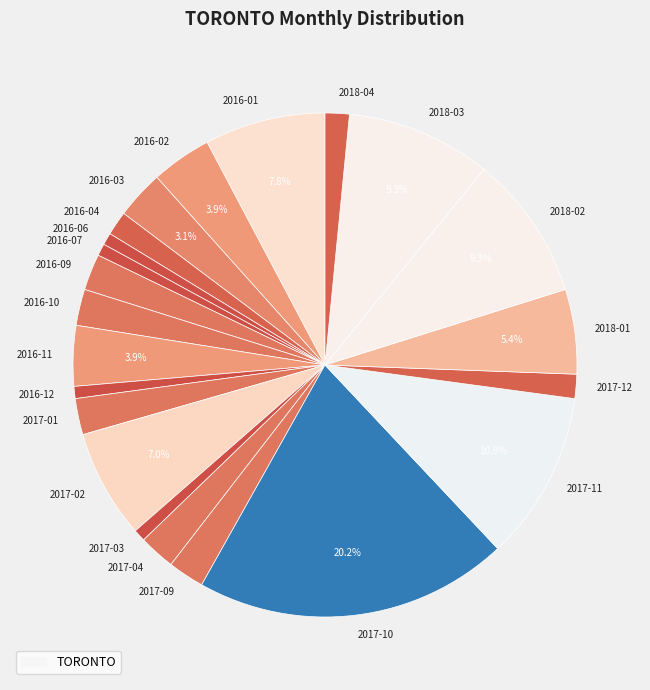

What is the ratio of the value at 2017-03 to the value at 2017-04?

0.3